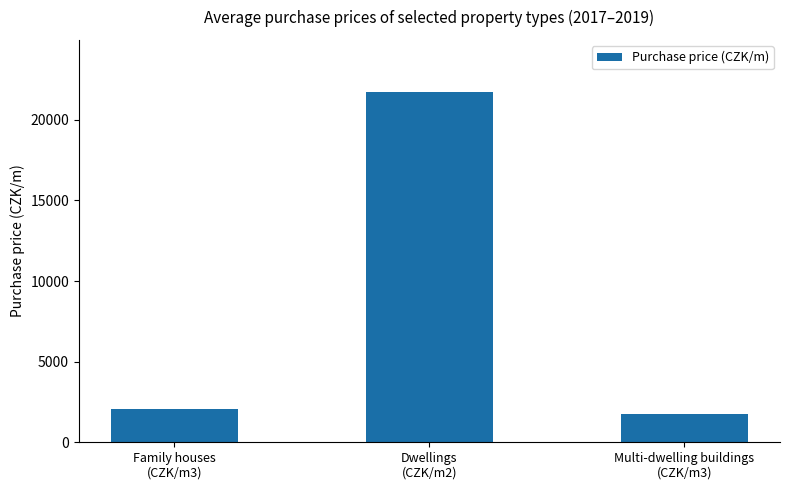

Approximately how many times larger is the value at Family houses
(CZK/m3) compared to Multi-dwelling buildings
(CZK/m3)?

1.2